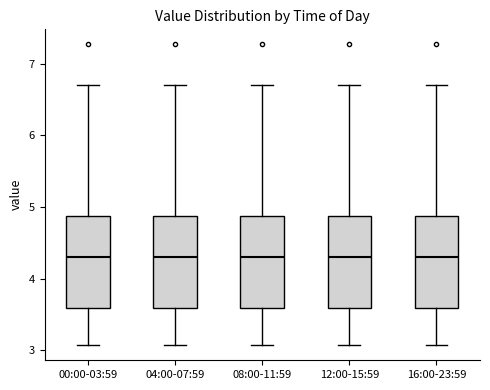

Reading left to right, read every box against the y-axis: the position of its median line, the range the box covers, and the ends of its whiskers. The values are not printed on the chart, so give them approximately, as read against the axis.

00:00-03:59: median 4.3, box 3.6 to 4.9, whiskers 3.1 to 6.7
04:00-07:59: median 4.3, box 3.6 to 4.9, whiskers 3.1 to 6.7
08:00-11:59: median 4.3, box 3.6 to 4.9, whiskers 3.1 to 6.7
12:00-15:59: median 4.3, box 3.6 to 4.9, whiskers 3.1 to 6.7
16:00-23:59: median 4.3, box 3.6 to 4.9, whiskers 3.1 to 6.7